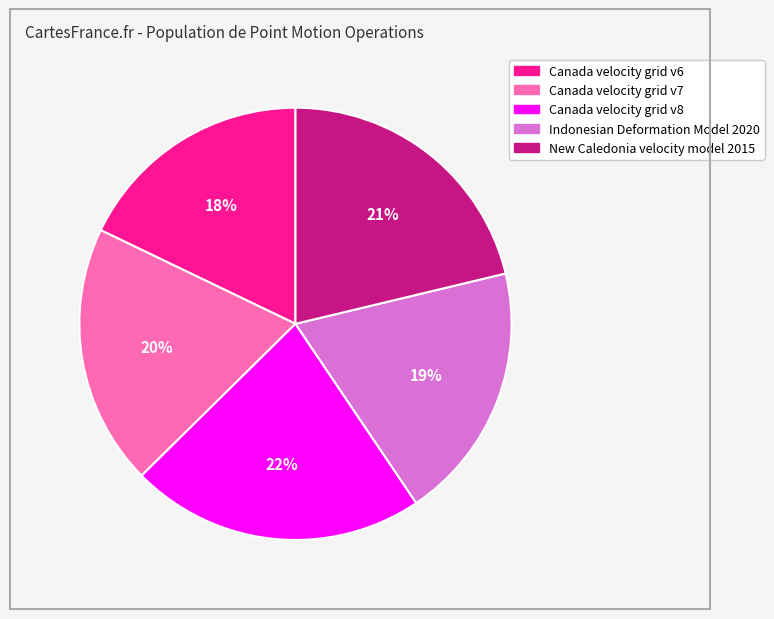

To the nearest percent, what percentage of the pie is Canada velocity grid v7?

20%